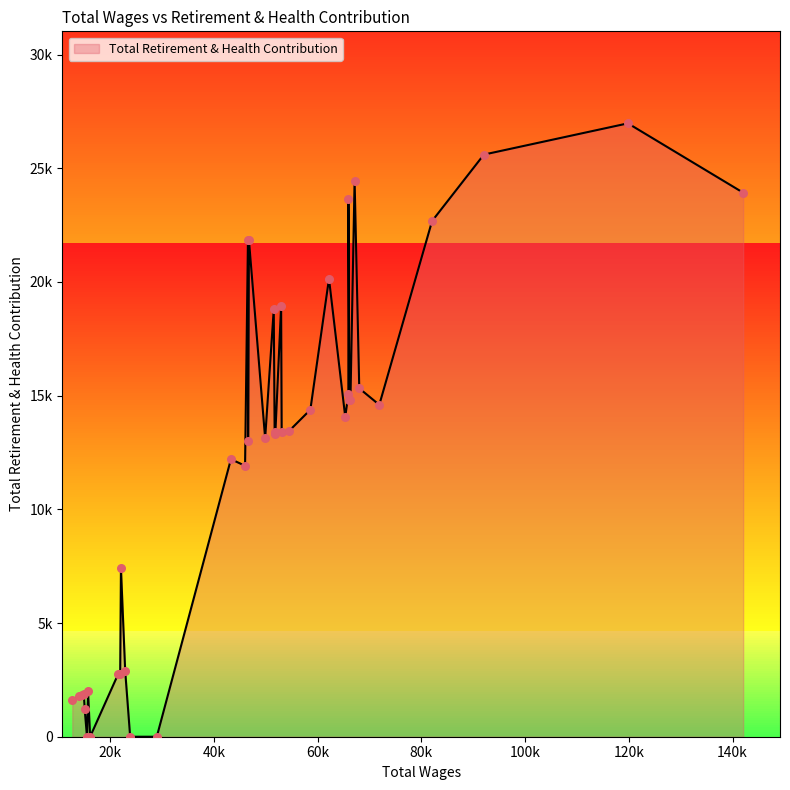

Does the chart have visible grid lines?

No